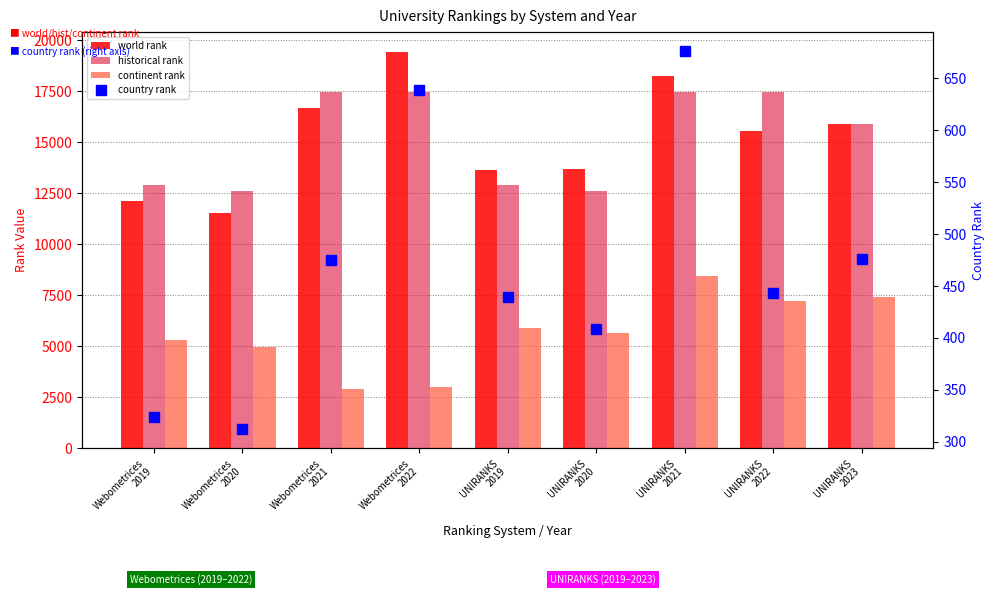

The historical rank series shows 17490.0 at UNIRANKS
2022. True or false?

True